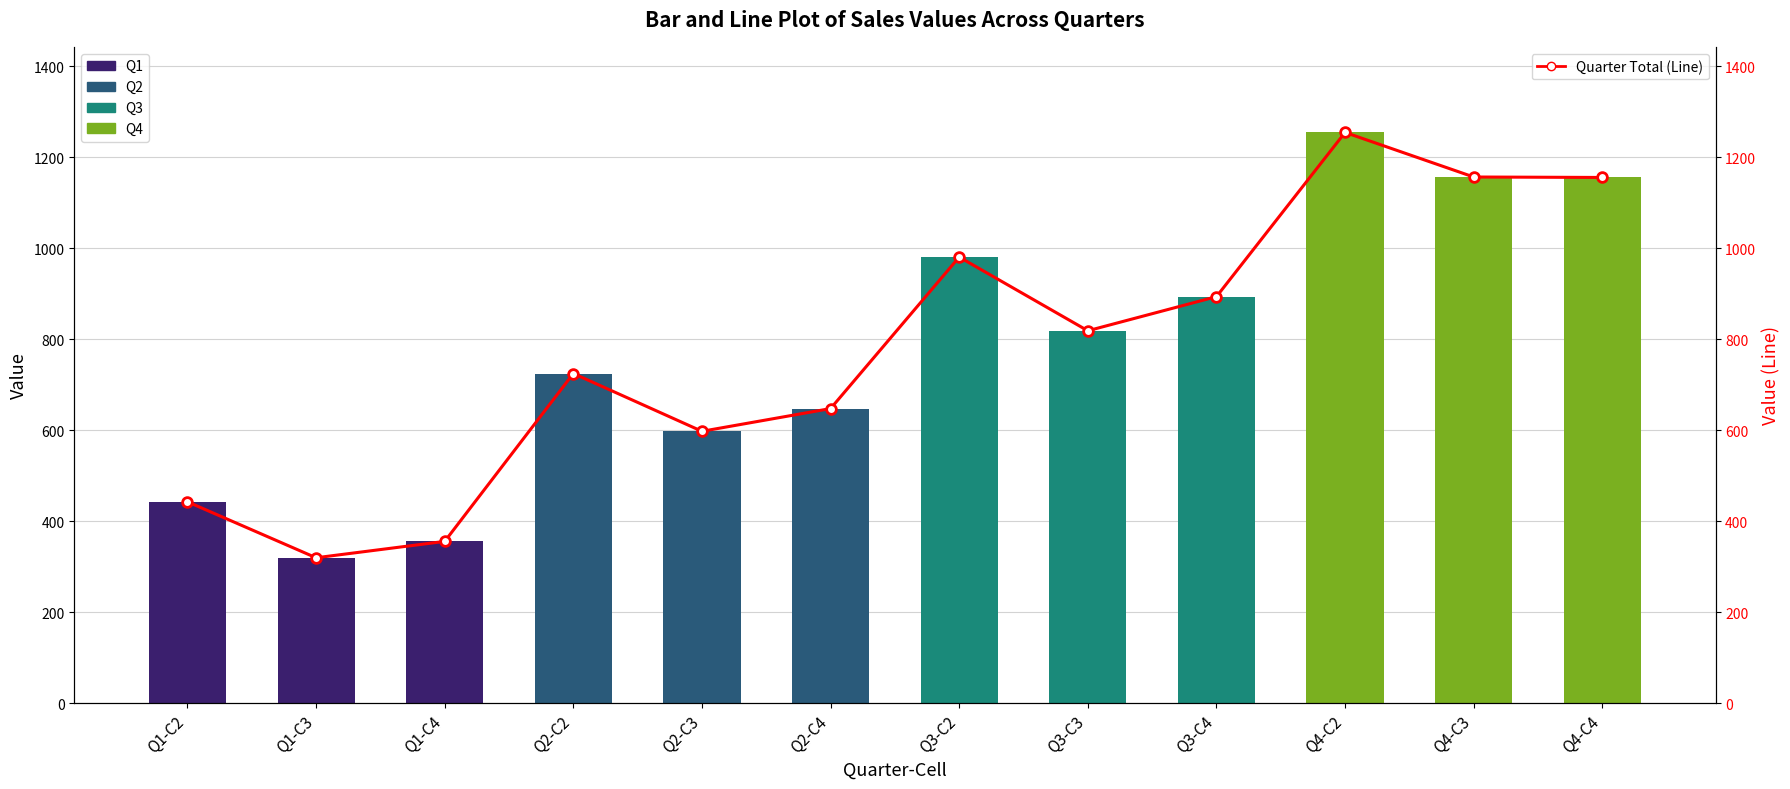

What is the average value of the Value series?

778.7